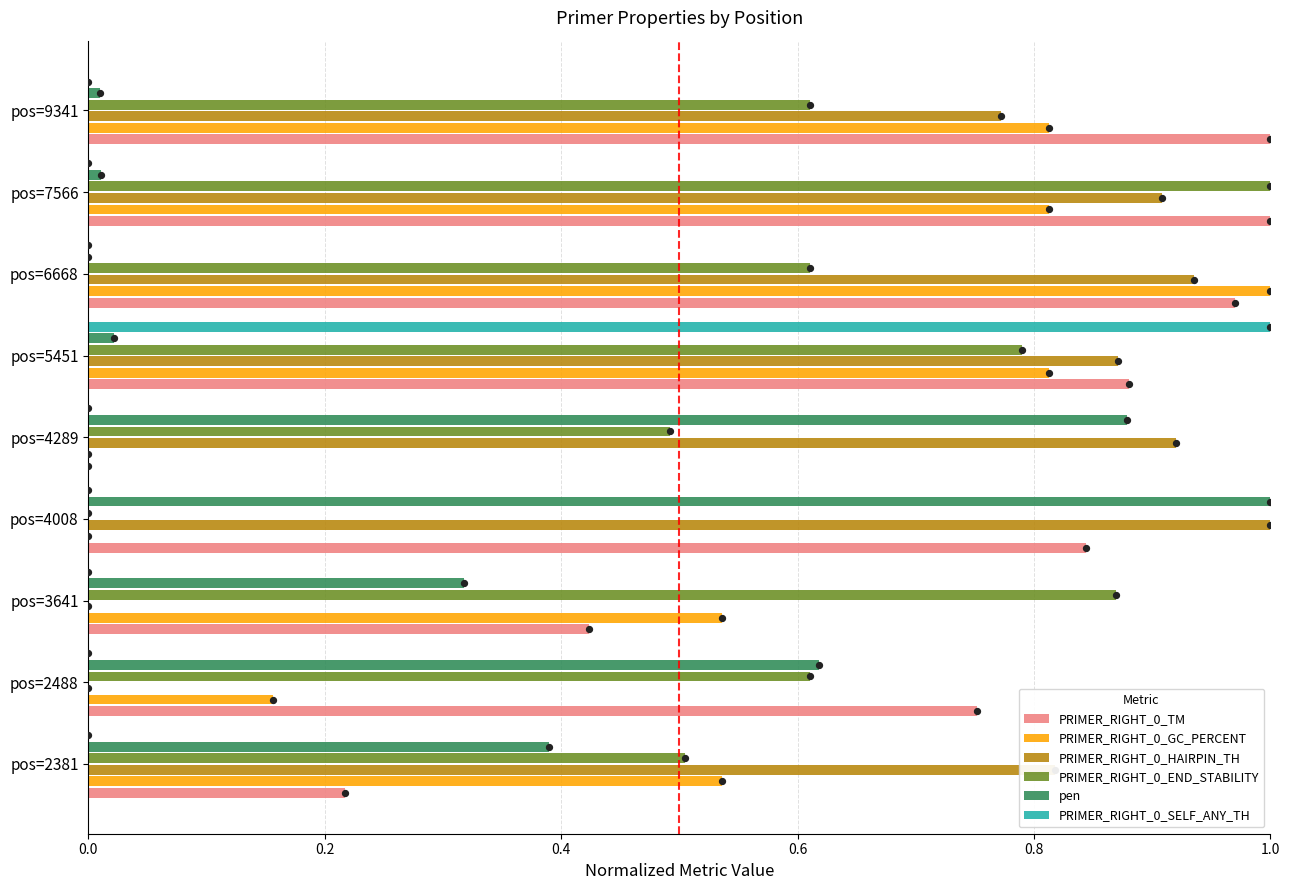

Which series contains the highest Y value?

PRIMER_RIGHT_0_TM